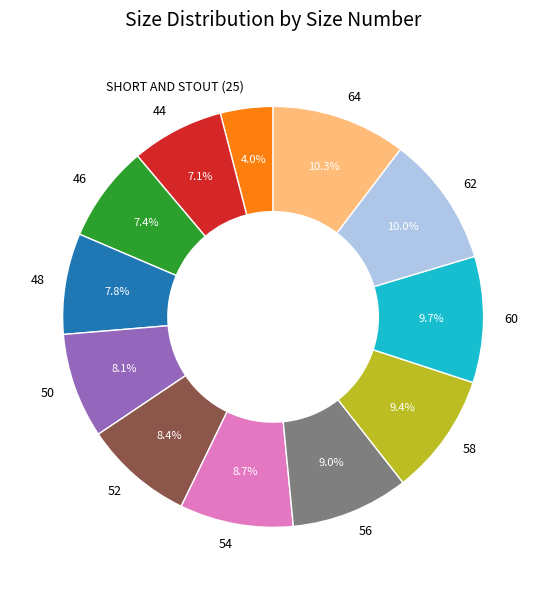

What percentage do 48 and 62 together represent?

17.8%